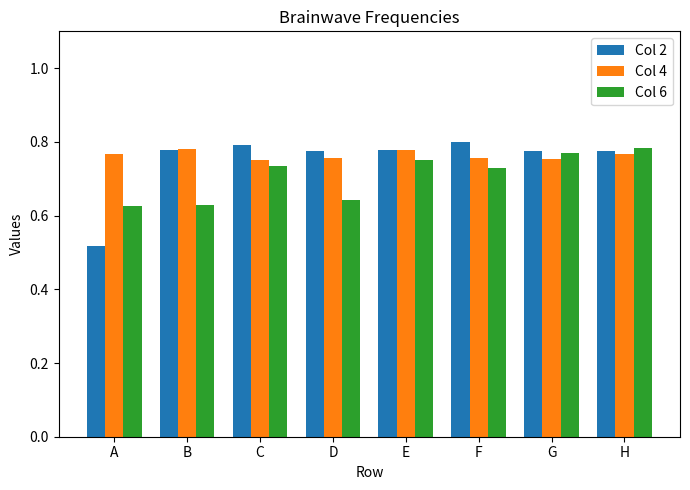

The value of Col 6 at E is 0.8. True or false?

True